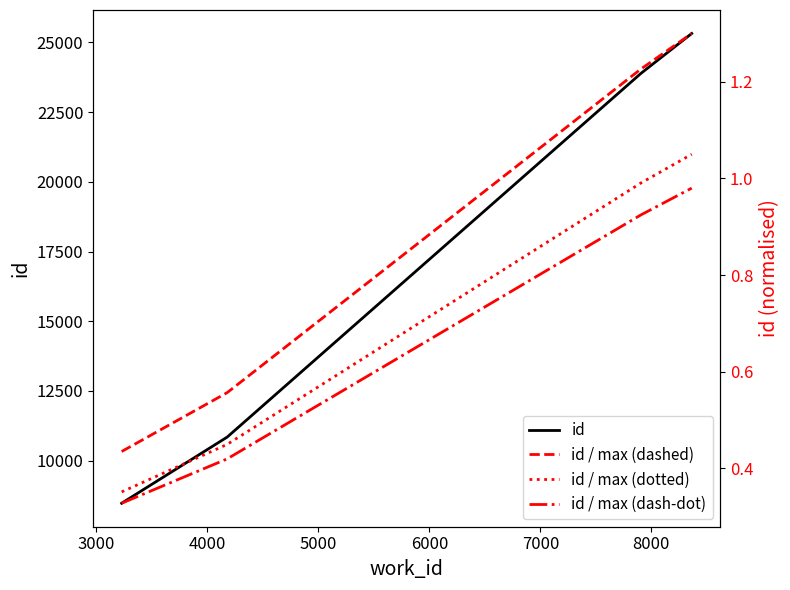

Is the value of id at 4000 greater than the value of id / max (dotted) at 5000?

Yes